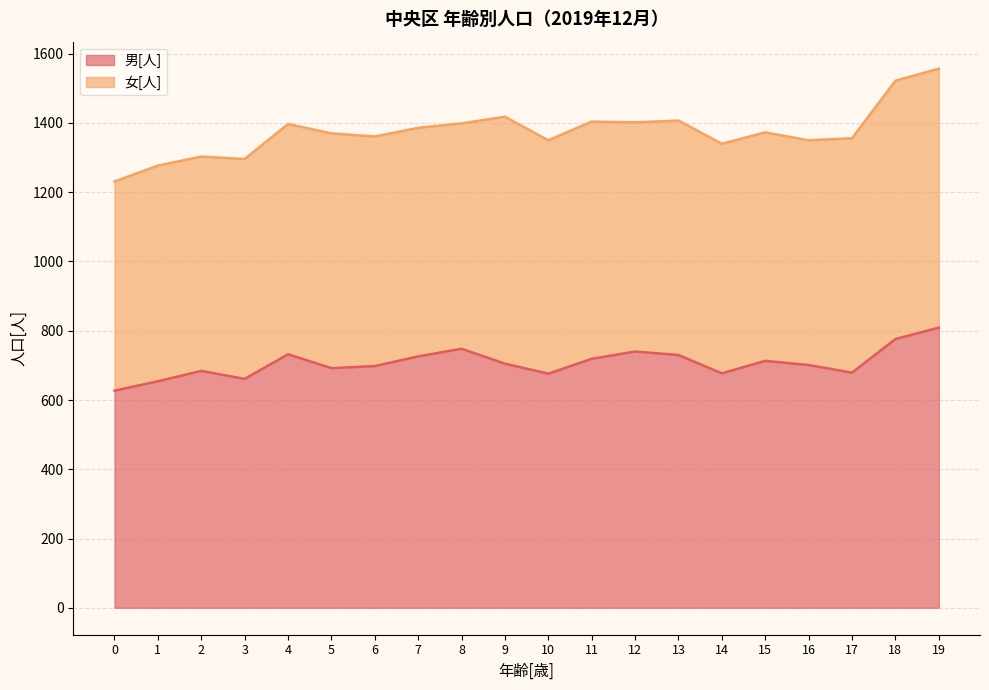

Between 15 and 9, which is larger?

15